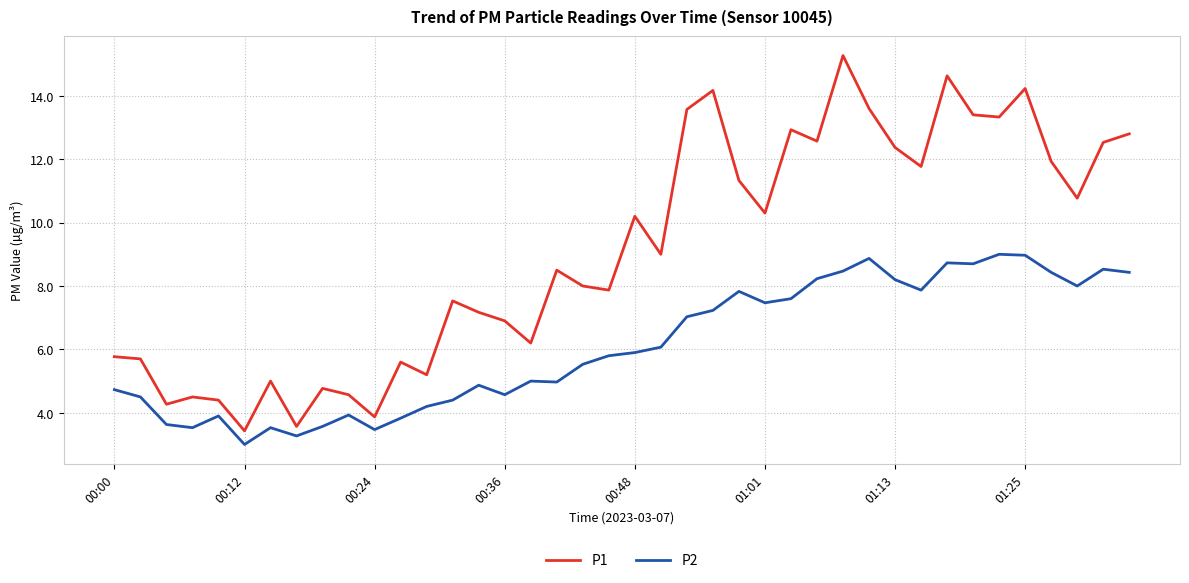

True or false: P1 and P2 intersect in this chart.

False